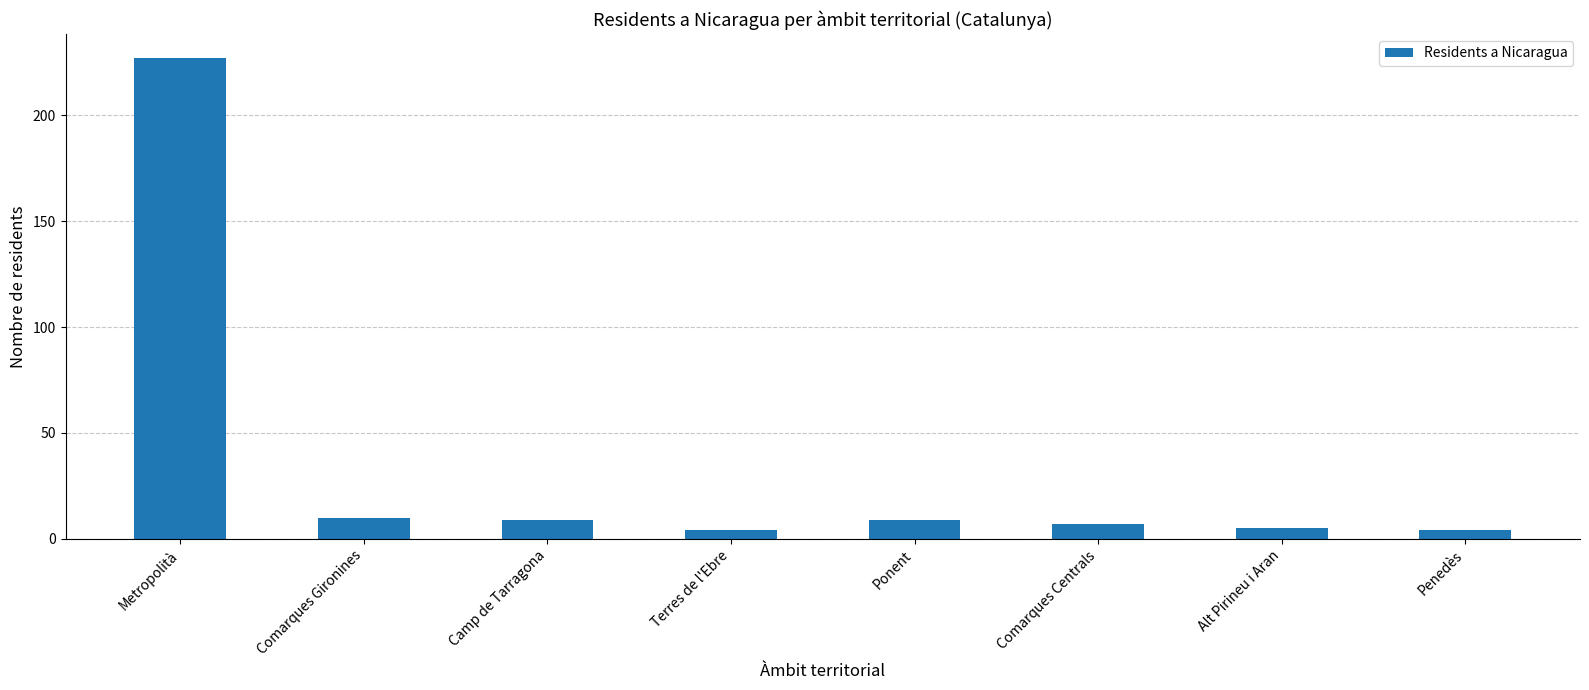

Which category has the highest value across all series?

Metropolità